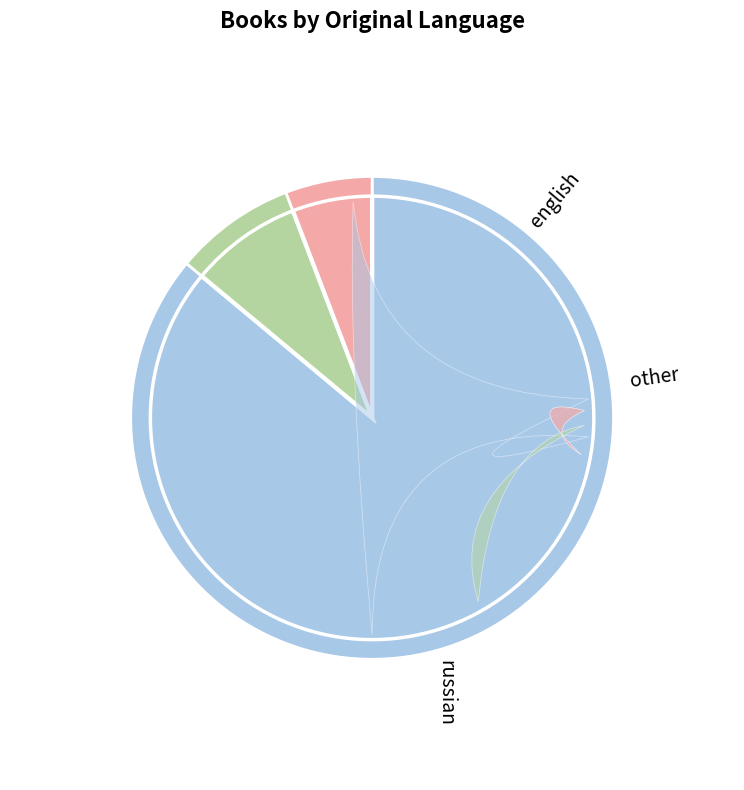

To the nearest percent, what is the combined percentage of canadian and slovak?

5%